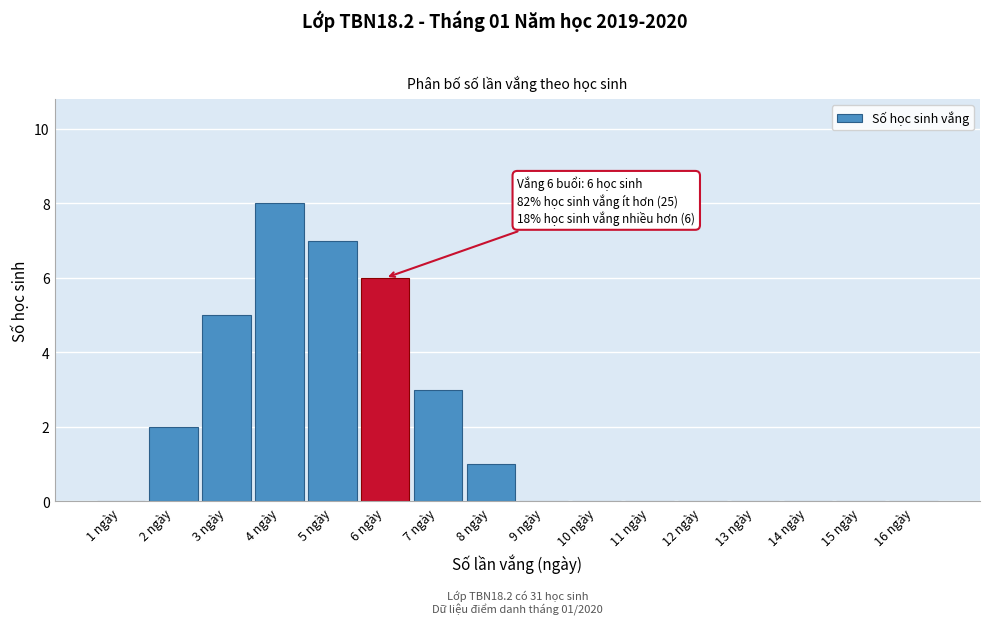

Reading left to right, what are all the values shown in this chart?

1 ngày=0	2 ngày=2	3 ngày=5	4 ngày=8	5 ngày=7	6 ngày=6	7 ngày=3	8 ngày=1	9 ngày=0	10 ngày=0	11 ngày=0	12 ngày=0	13 ngày=0	14 ngày=0	15 ngày=0	16 ngày=0